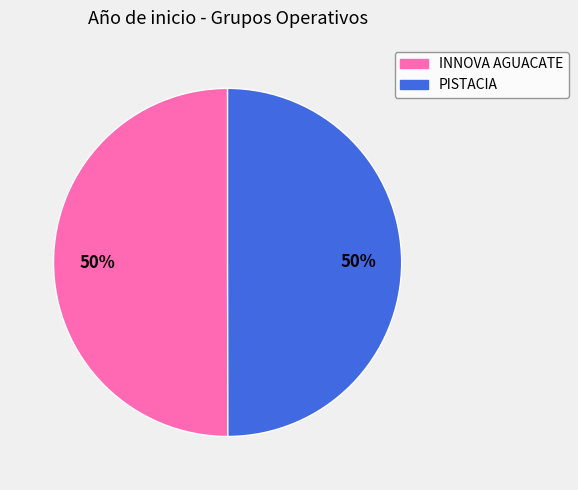

To the nearest percent, what is the combined percentage of PISTACIA and INNOVA AGUACATE?

100%